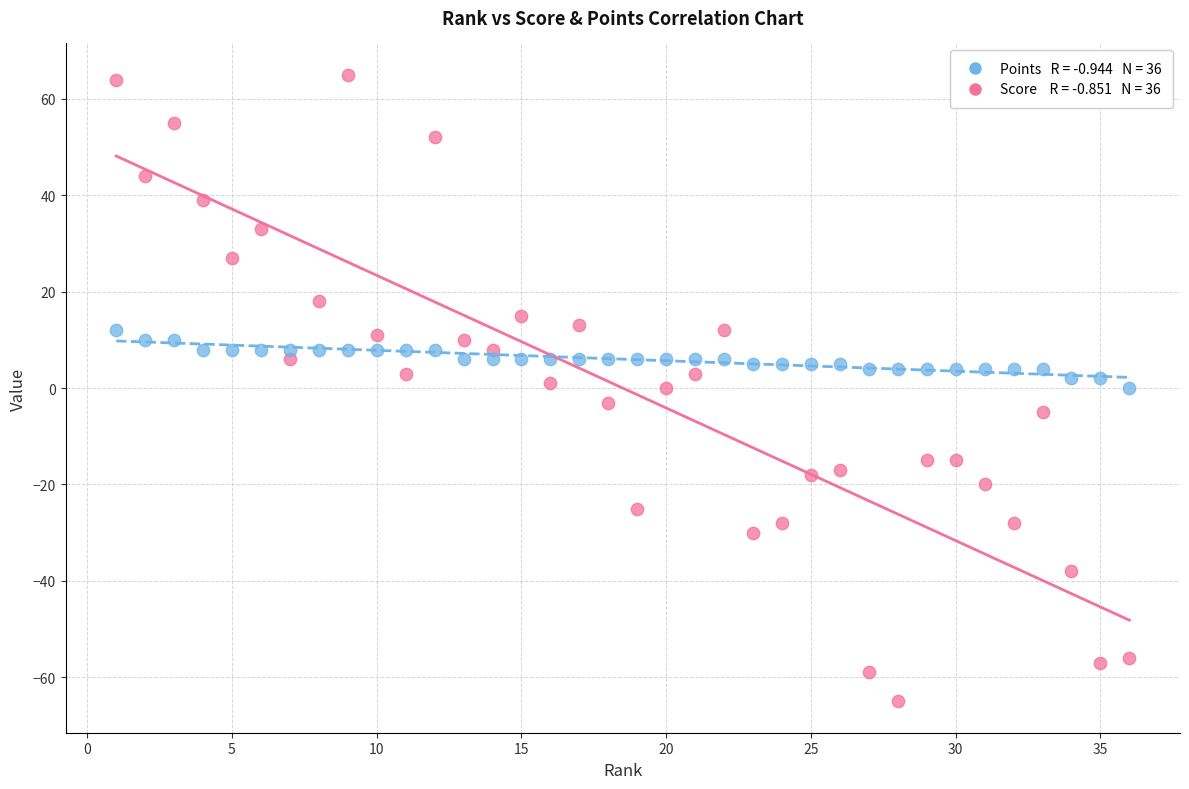

Across all data points, what is the range of X values (max minus min)?

35